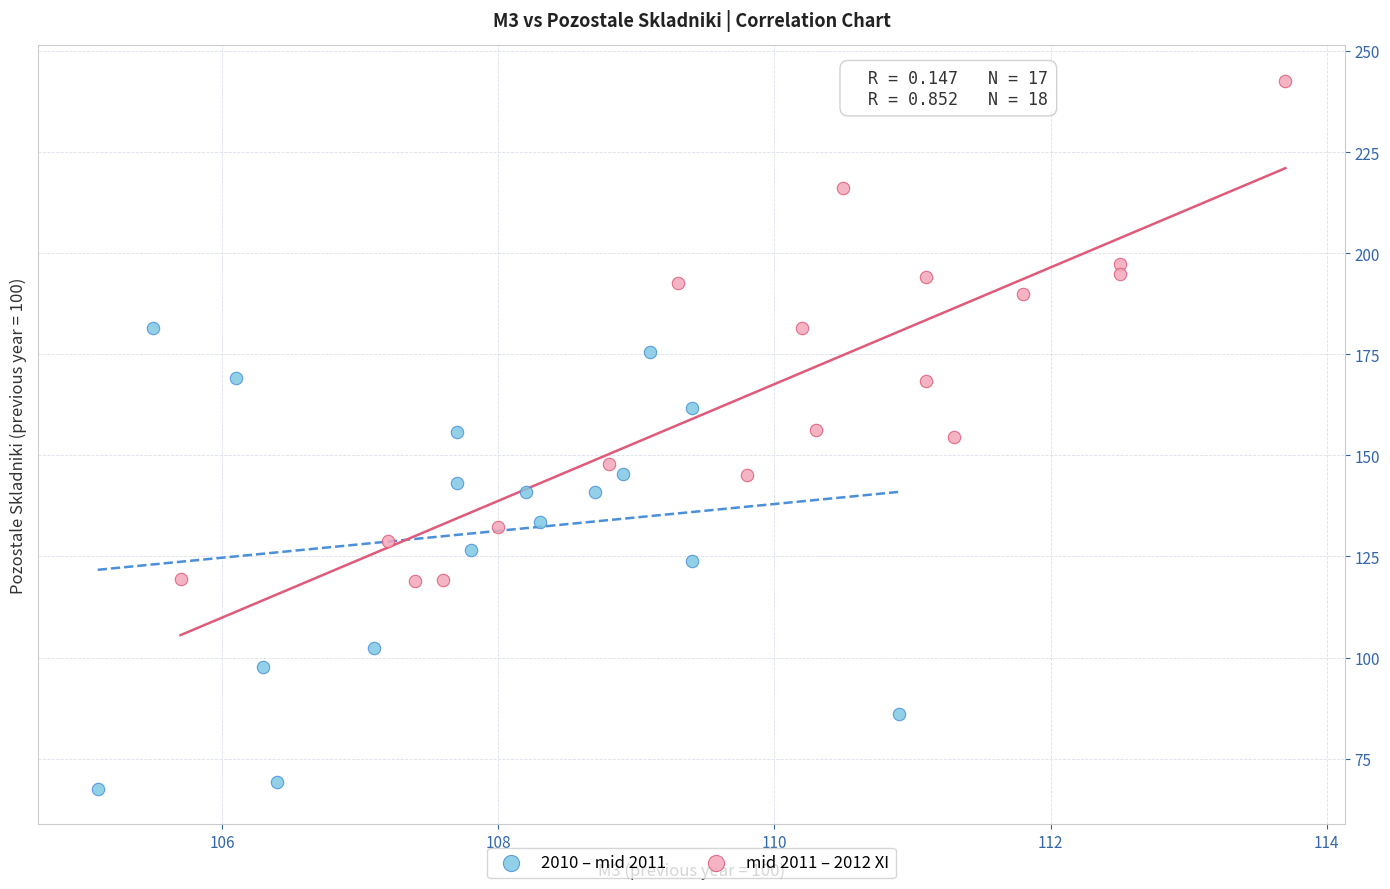

Which series reaches the minimum Y coordinate?

2010 – mid 2011